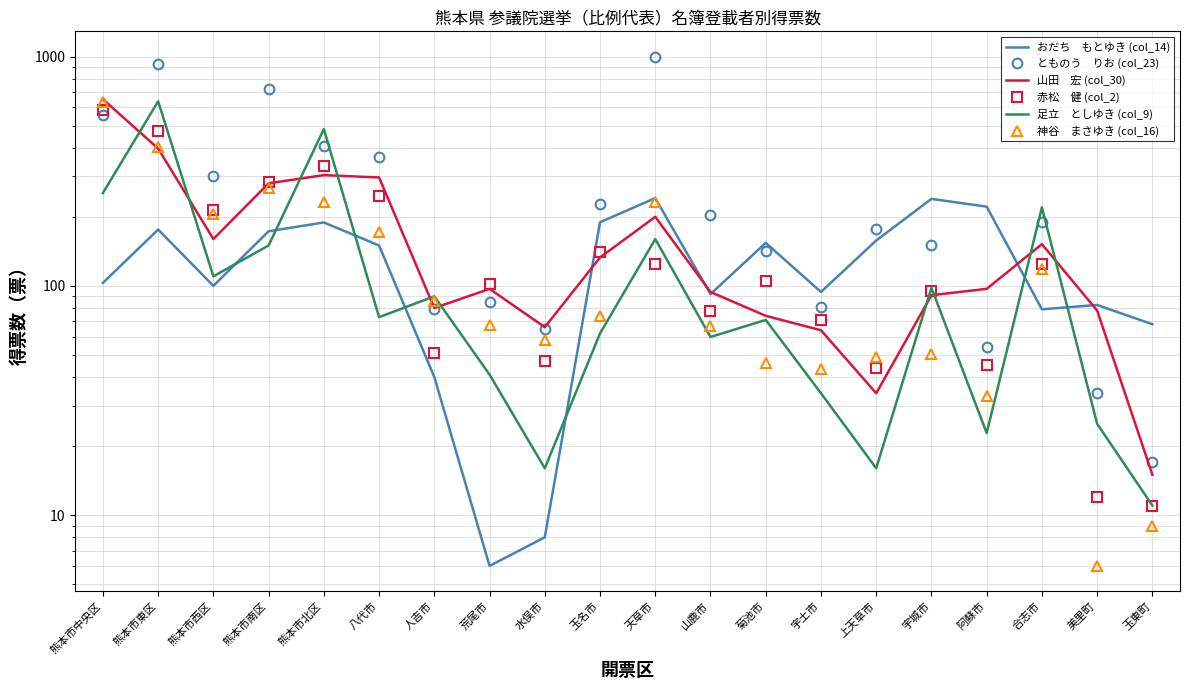

What is the spread (max minus min) of values at 宇城市?

188.9